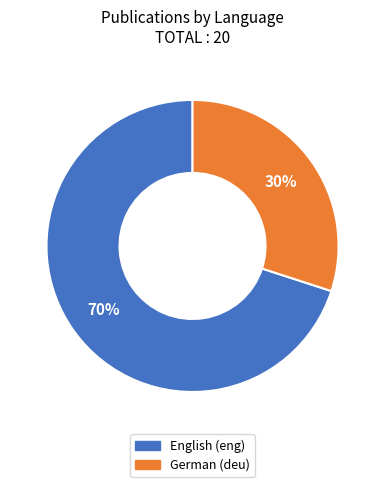

To the nearest percent, what is the difference between the largest and smallest slice percentages?

40%